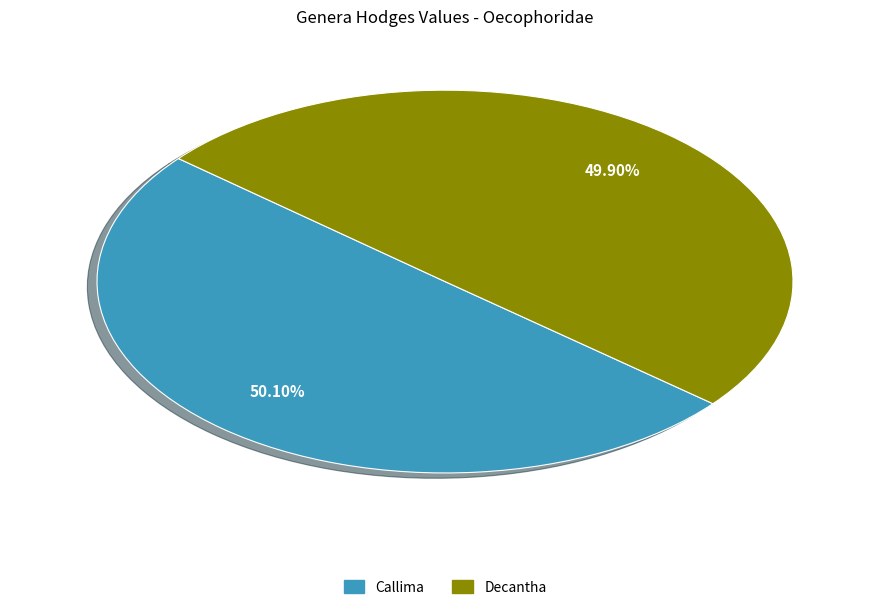

Is it true that Callima is 42% of the pie?

False